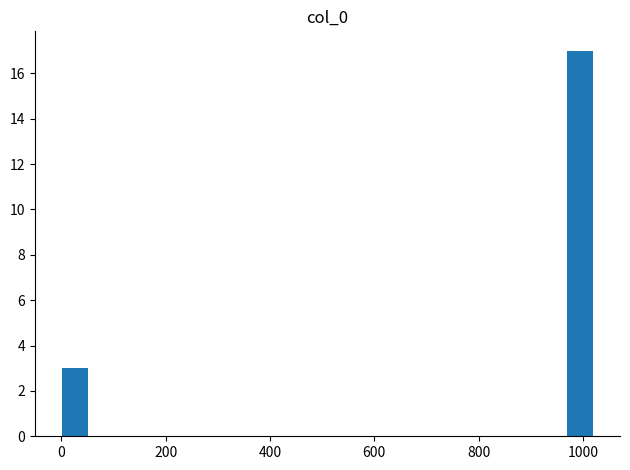

Around what value on the x-axis is the tallest bar? Give the approximate position of its centre, as read against the axis.

1000